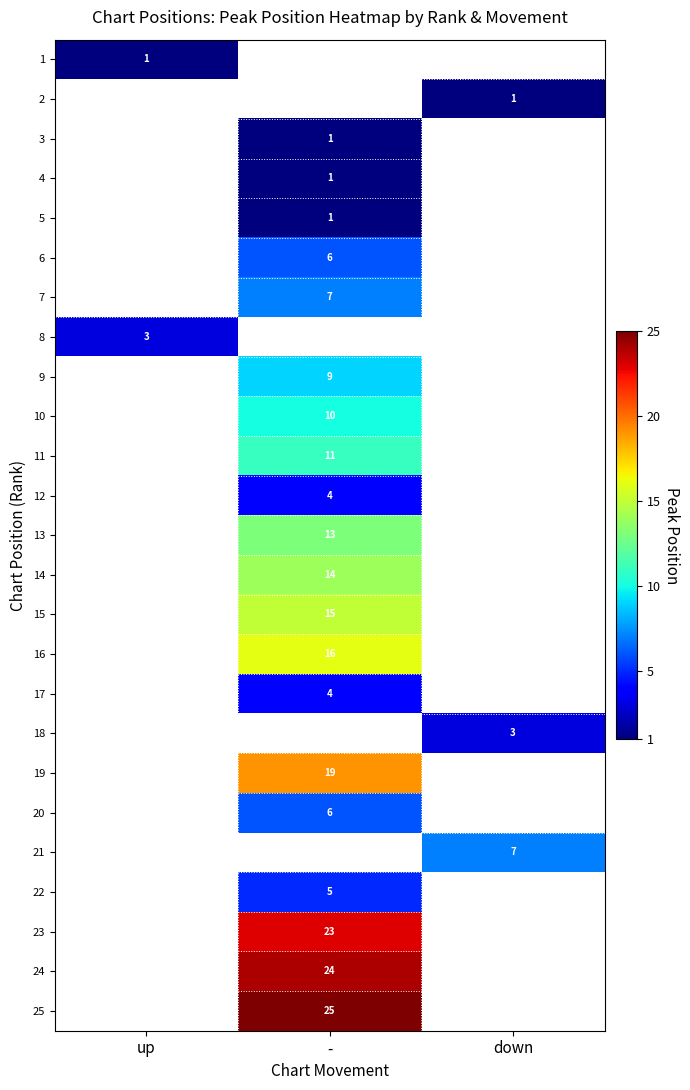

Is it true that 16 equals 7 at -?

False